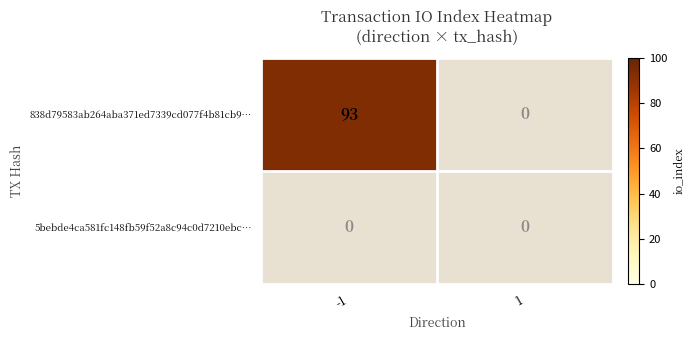

List the series in order of their overall mean, lowest first.

5bebde4ca581fc148fb59f52a8c94c0d7210ebc…, 838d79583ab264aba371ed7339cd077f4b81cb9…